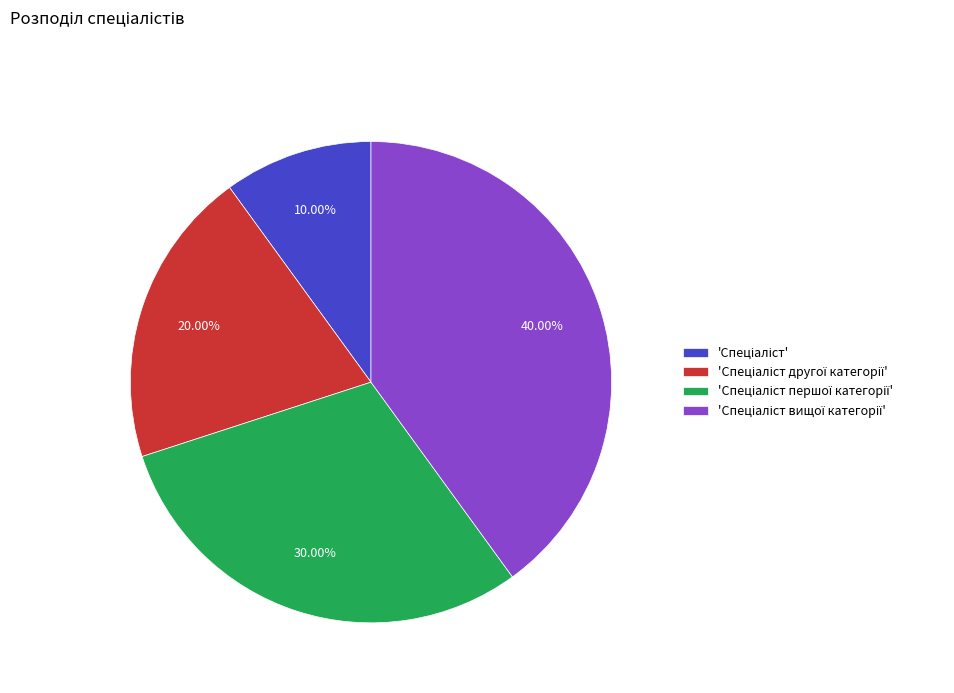

To the nearest percent, what is the difference between the largest and smallest slice percentages?

30%